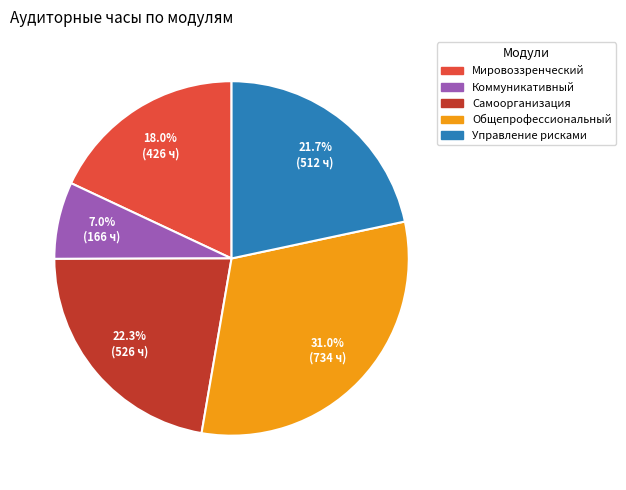

Rank the categories by value from highest to lowest.

Общепрофессиональный, Самоорганизация, Управление рисками, Мировоззренческий, Коммуникативный